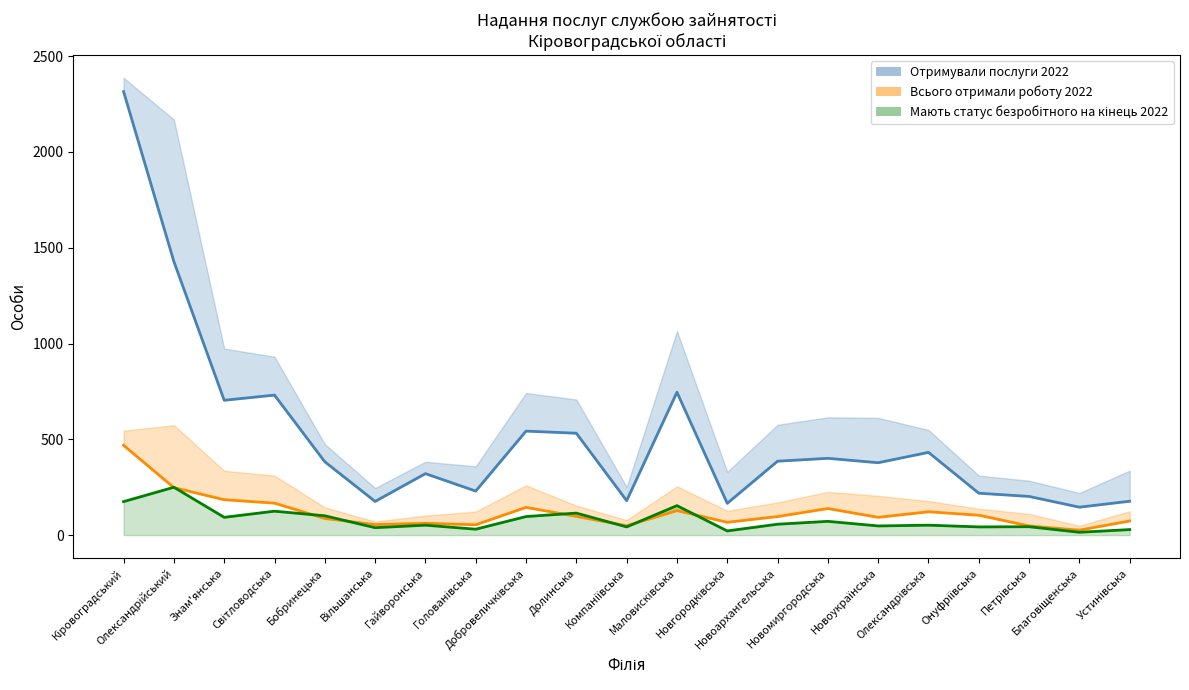

In Отримували послуги 2022, how many points are lower than both neighbors (excluding endpoints)?

7